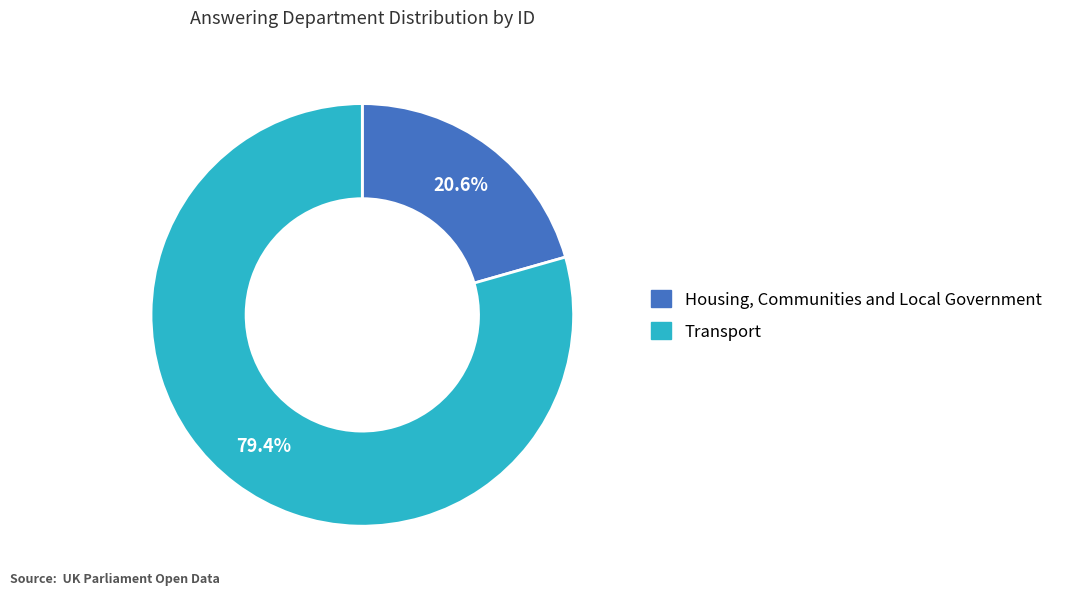

Combined, do Housing, Communities and Local Government and Transport account for over 50%?

Yes